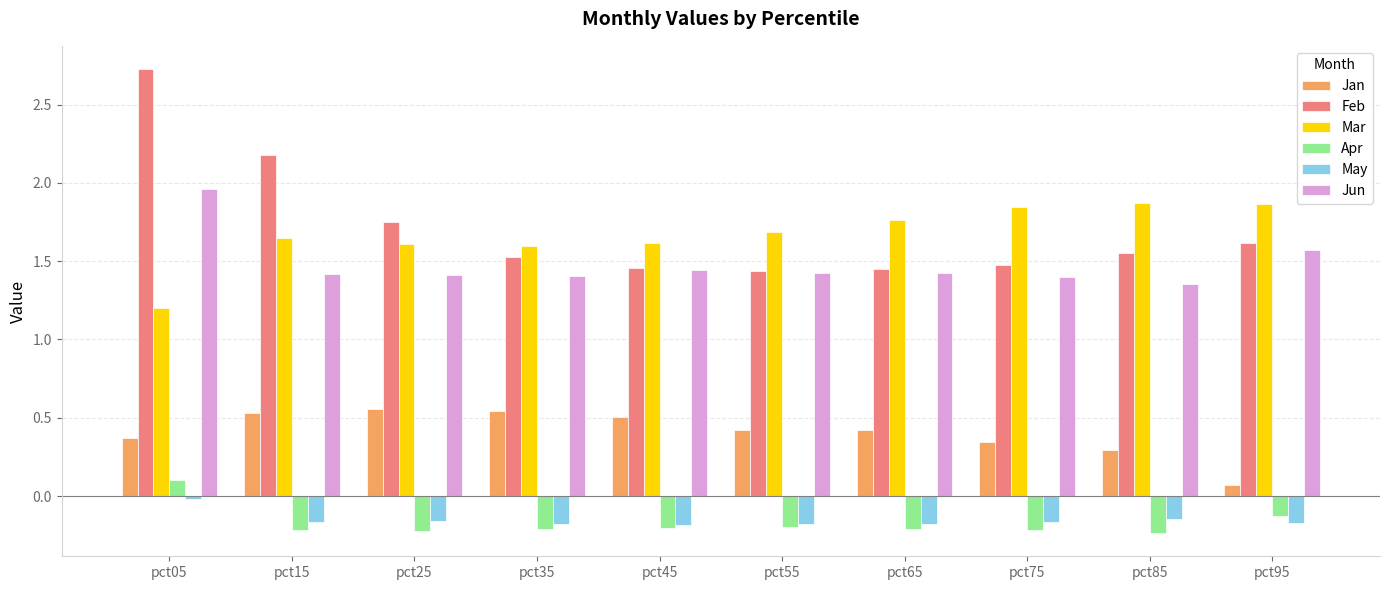

Which category has the highest value across all series?

pct05